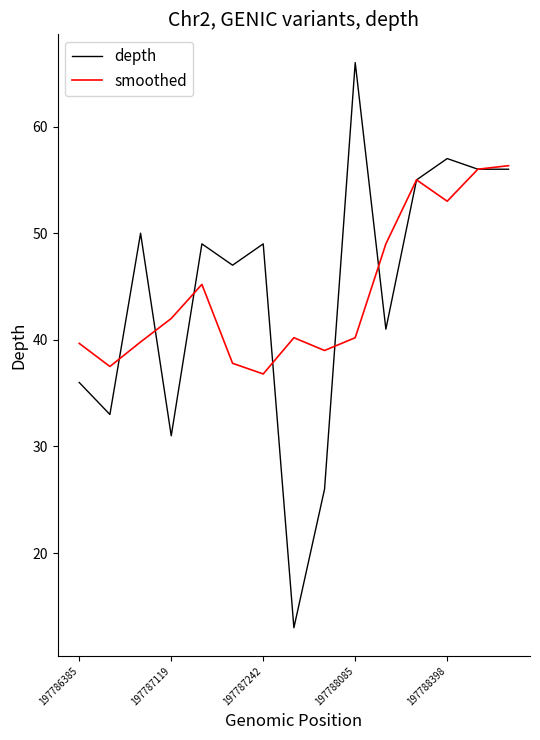

Does the chart have visible grid lines?

No